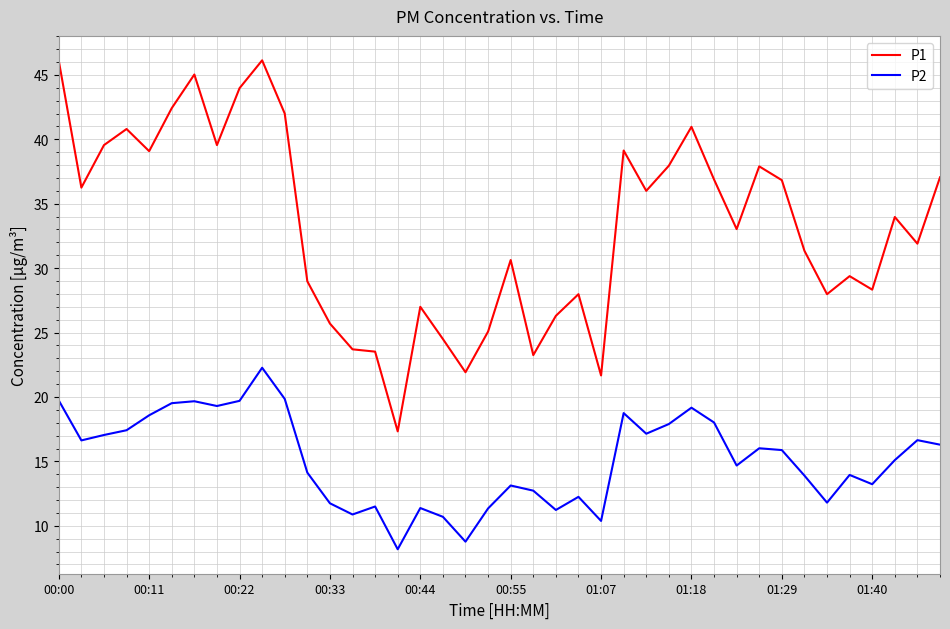

Which series has the widest spread of values?

P1